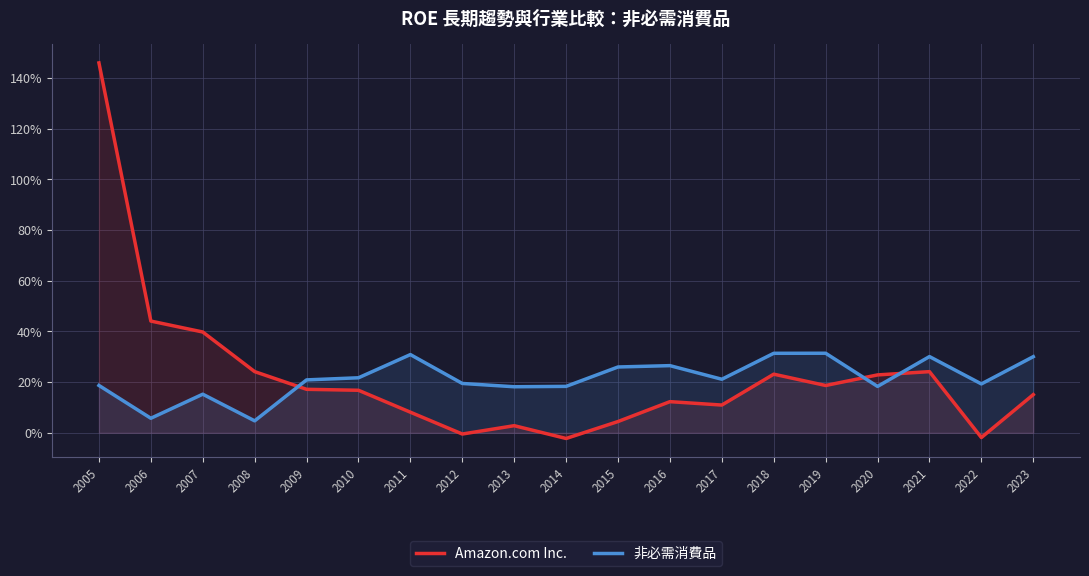

Which series has the largest total across all categories?

Amazon.com Inc.